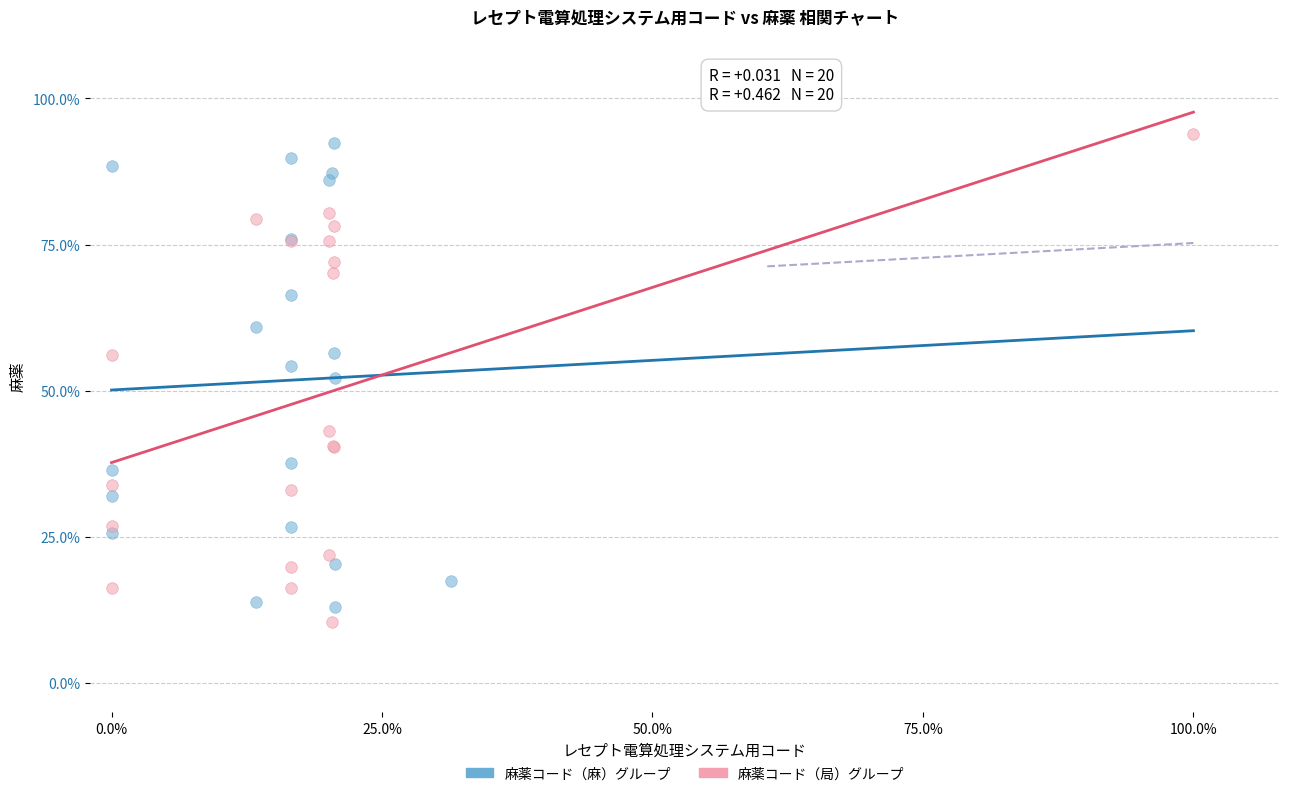

What are all the series names shown in the legend?

麻薬コード（麻）グループ, 麻薬コード（局）グループ